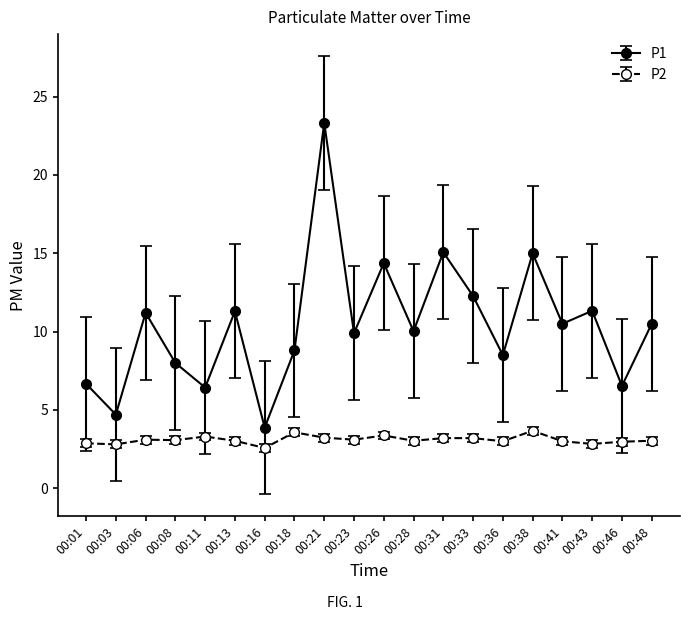

What is the value of the P2 point at the 3rd from the left?

3.1